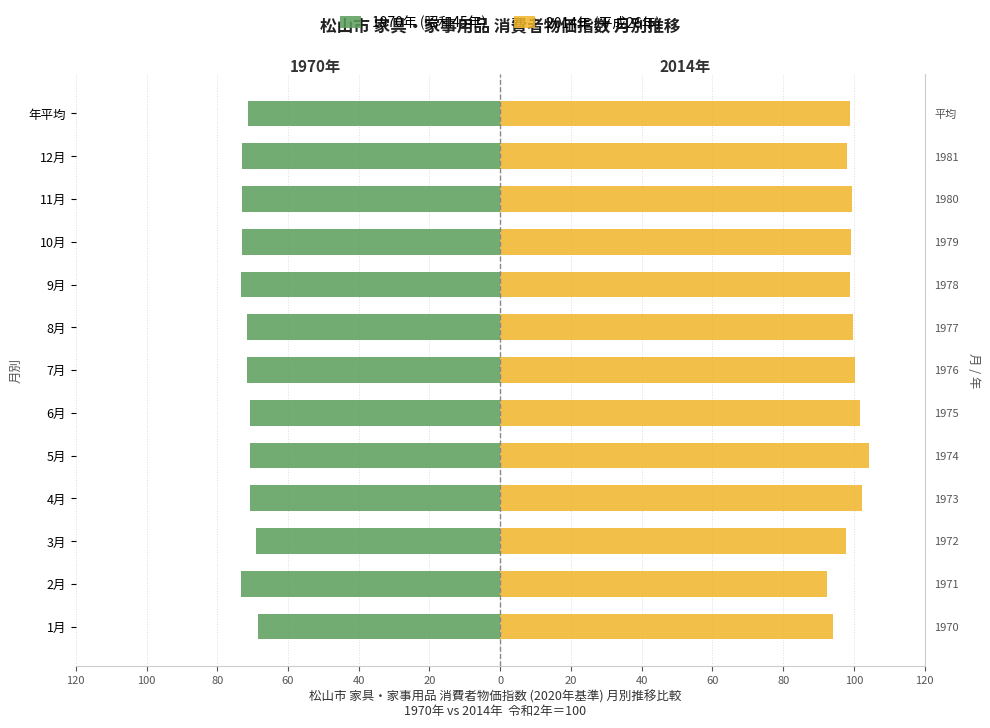

What is the highest value of the 1970年 (昭和45年) series?

-68.5